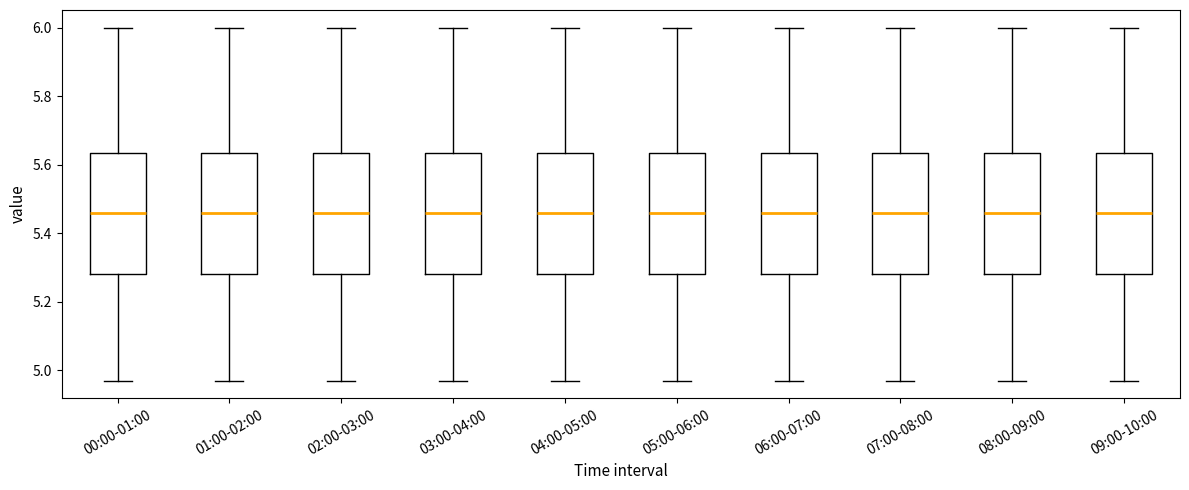

Where is the lower edge of the box for 01:00-02:00 on the y-axis? The values are not printed on the chart, so give them approximately, as read against the axis.

5.28